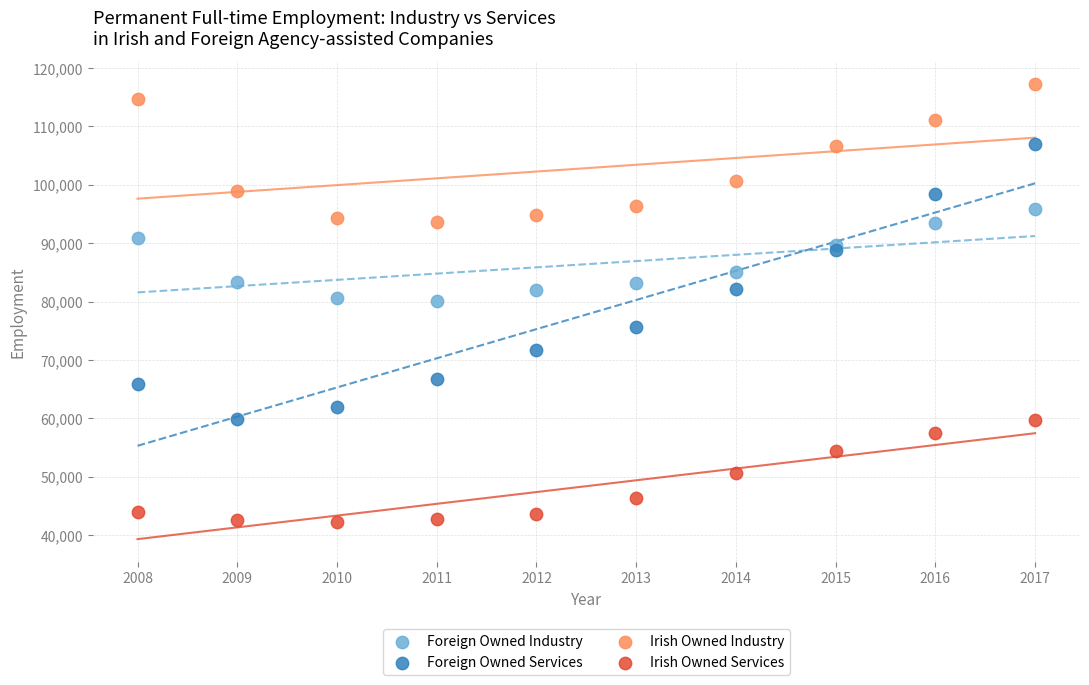

Which series contains the highest Y value?

Irish Owned Industry